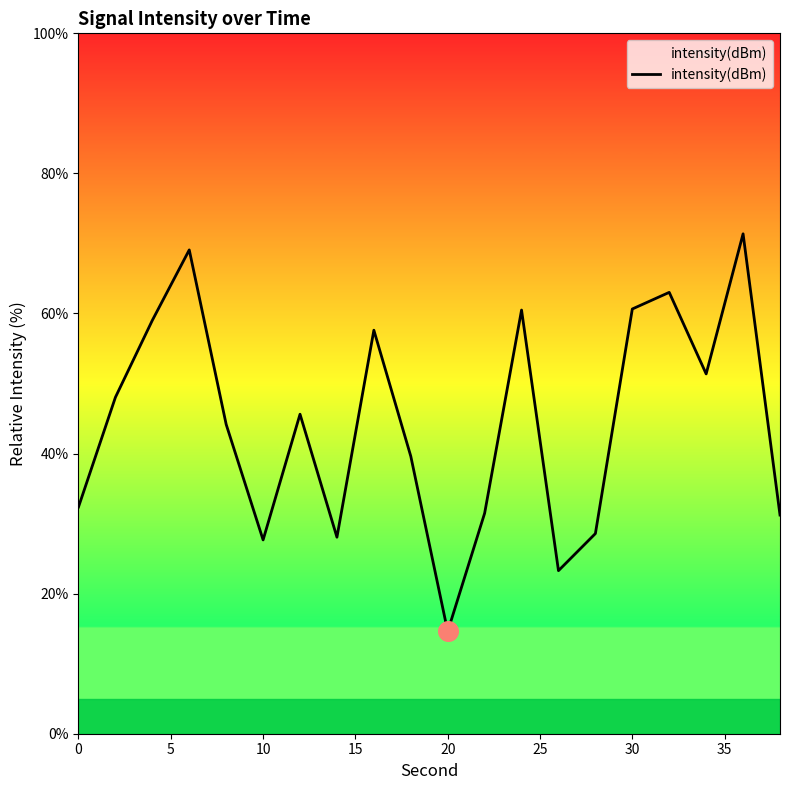

What is the difference between the maximum and minimum values?

56.8